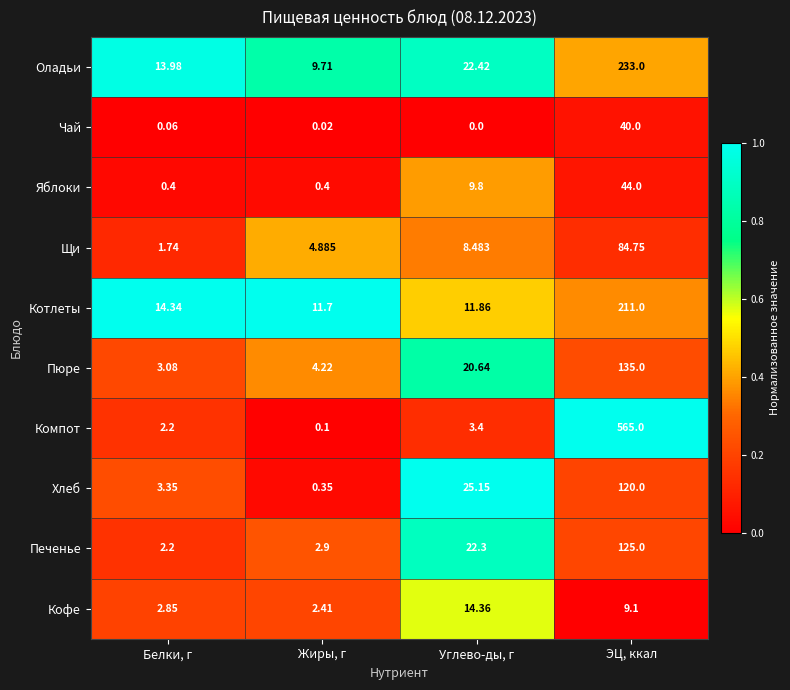

At which label does Щи first exceed 8?

Углево-ды, г